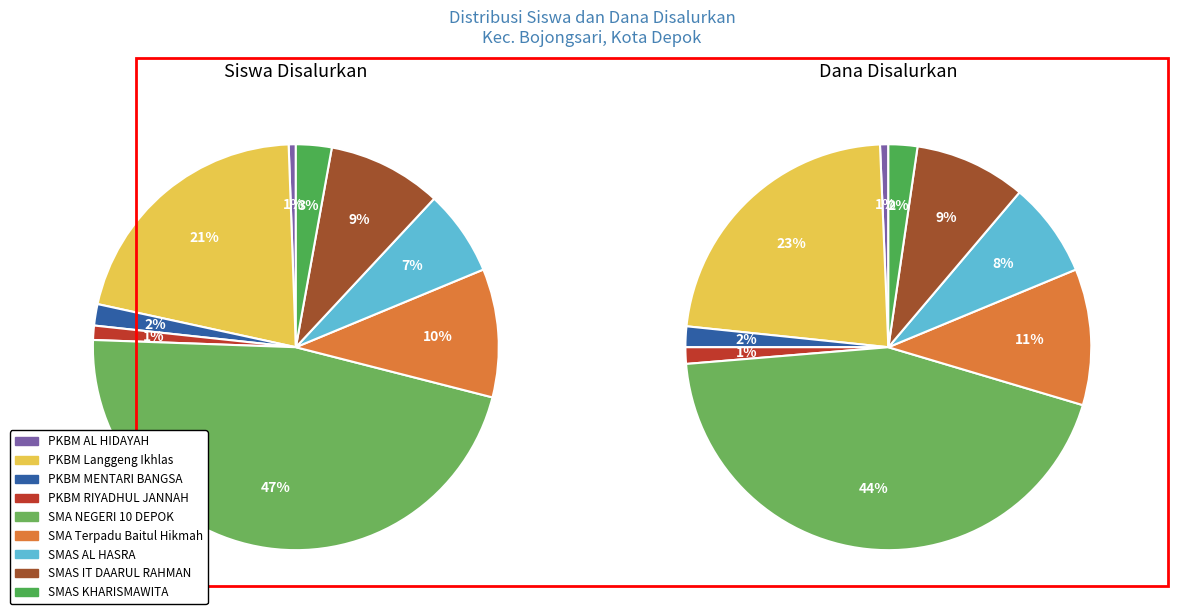

To the nearest percent, what portion does 8 represent?

3%